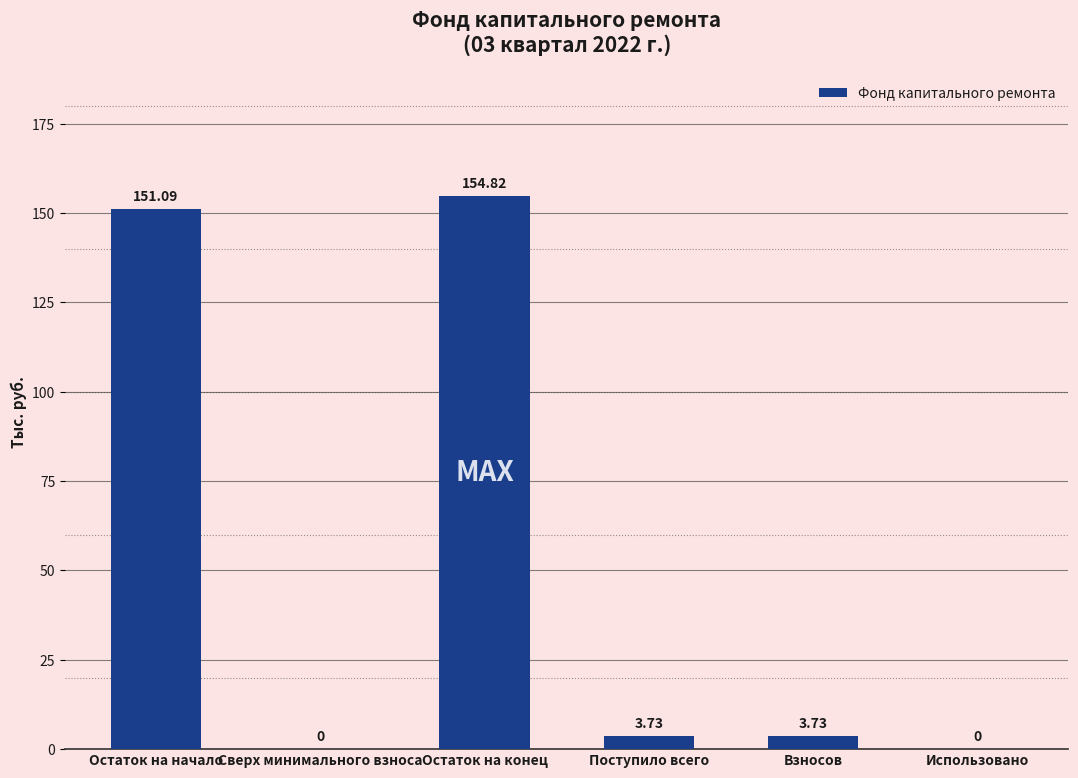

What is the change in value from Остаток на начало to Использовано?

-151.1